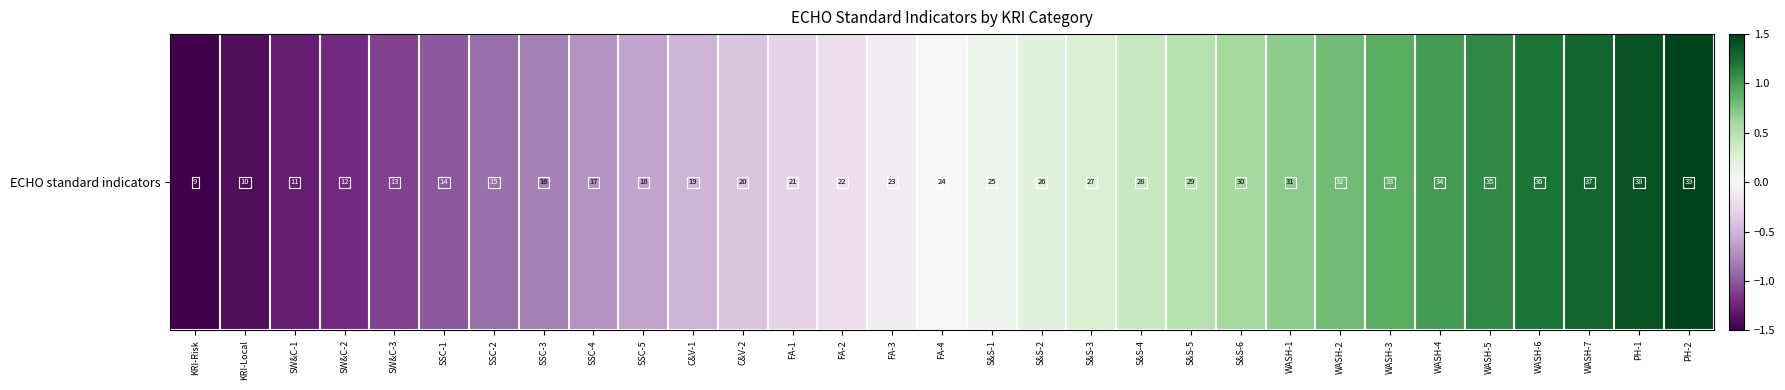

Reading right to left, list all the values displayed in this chart.

PH-2=1.5	PH-1=1.4	WASH-7=1.3	WASH-6=1.2	WASH-5=1.1	WASH-4=1.0	WASH-3=0.9	WASH-2=0.8	WASH-1=0.7	S&S-6=0.6	S&S-5=0.5	S&S-4=0.4	S&S-3=0.3	S&S-2=0.2	S&S-1=0.1	FA-4=0.0	FA-3=-0.1	FA-2=-0.2	FA-1=-0.3	C&V-2=-0.4	C&V-1=-0.5	SSC-5=-0.6	SSC-4=-0.7	SSC-3=-0.8	SSC-2=-0.9	SSC-1=-1.0	SW&C-3=-1.1	SW&C-2=-1.2	SW&C-1=-1.3	KRI-Local=-1.4	KRI-Risk=-1.5